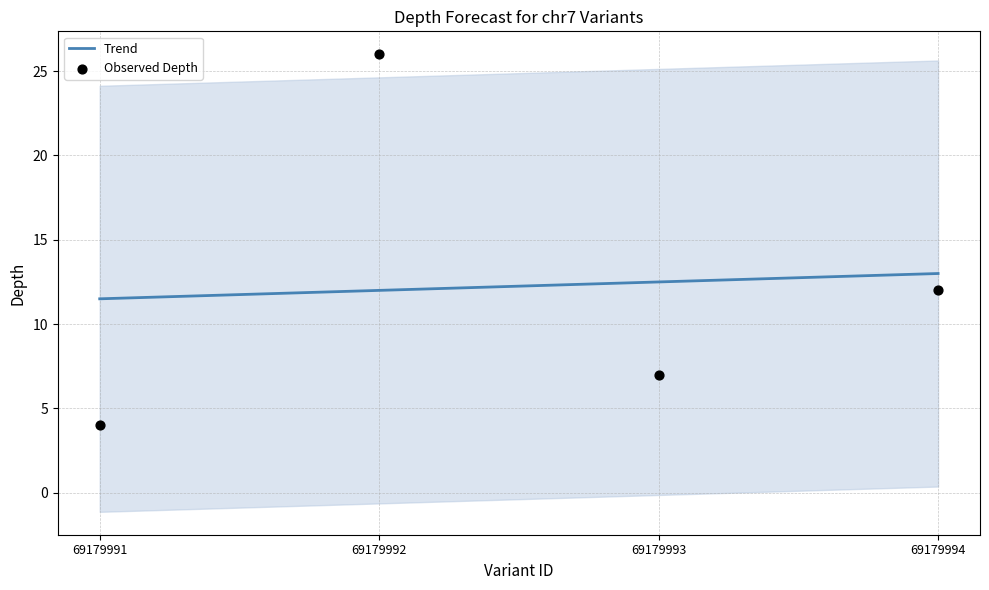

At how many categories does at least one series exceed 5?

4